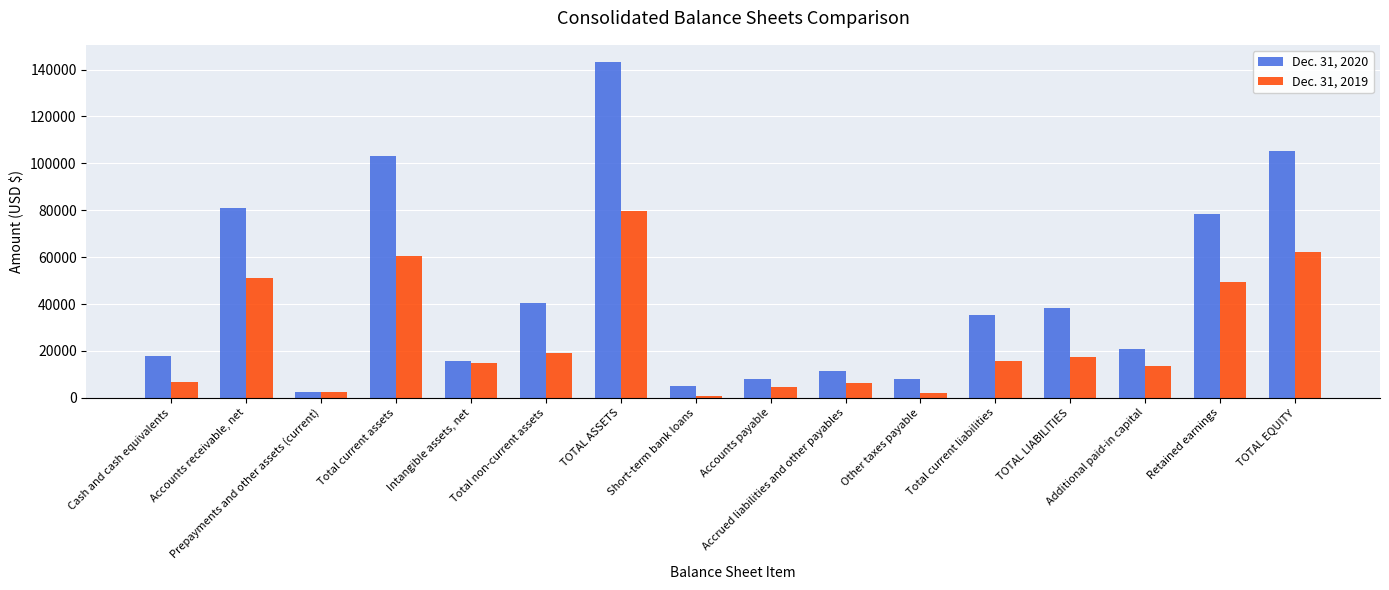

At Total current assets, list the series in order from largest to smallest.

Dec. 31, 2020, Dec. 31, 2019